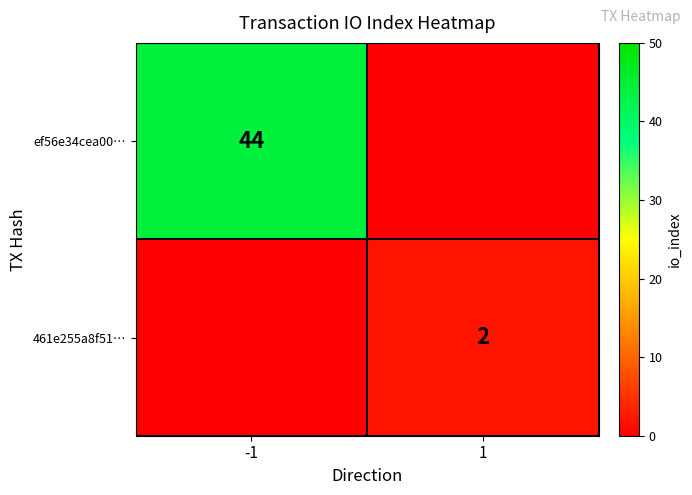

The value of ef56e34cea00… at -1 is 44. True or false?

True